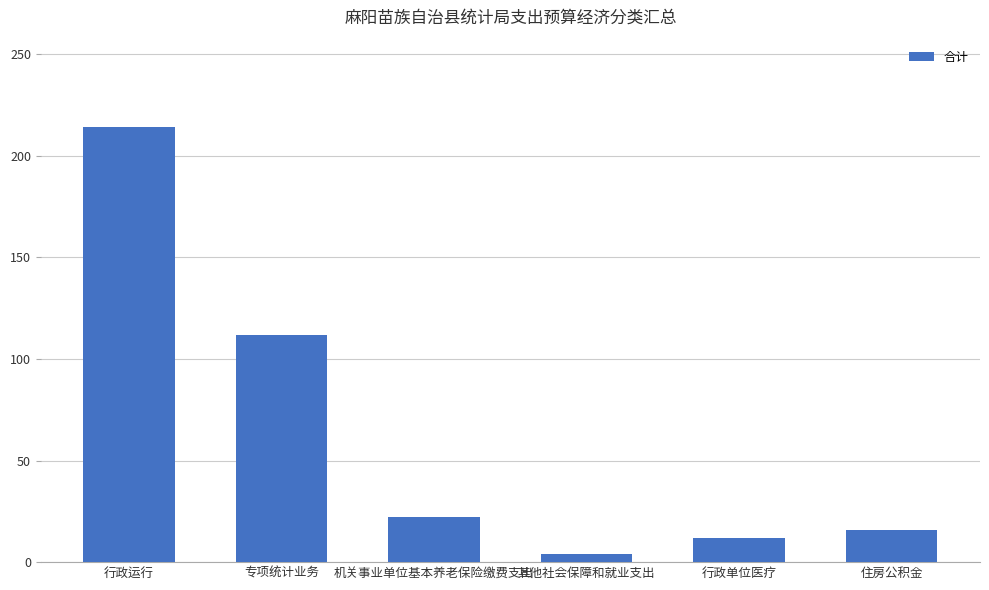

Rank the categories by value from highest to lowest.

行政运行, 专项统计业务, 机关事业单位基本养老保险缴费支出, 住房公积金, 行政单位医疗, 其他社会保障和就业支出